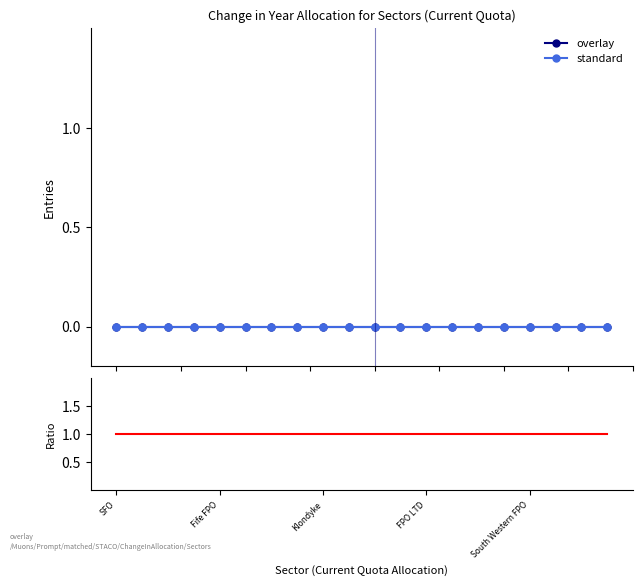

True or false: standard and overlay/standard intersect in this chart.

False